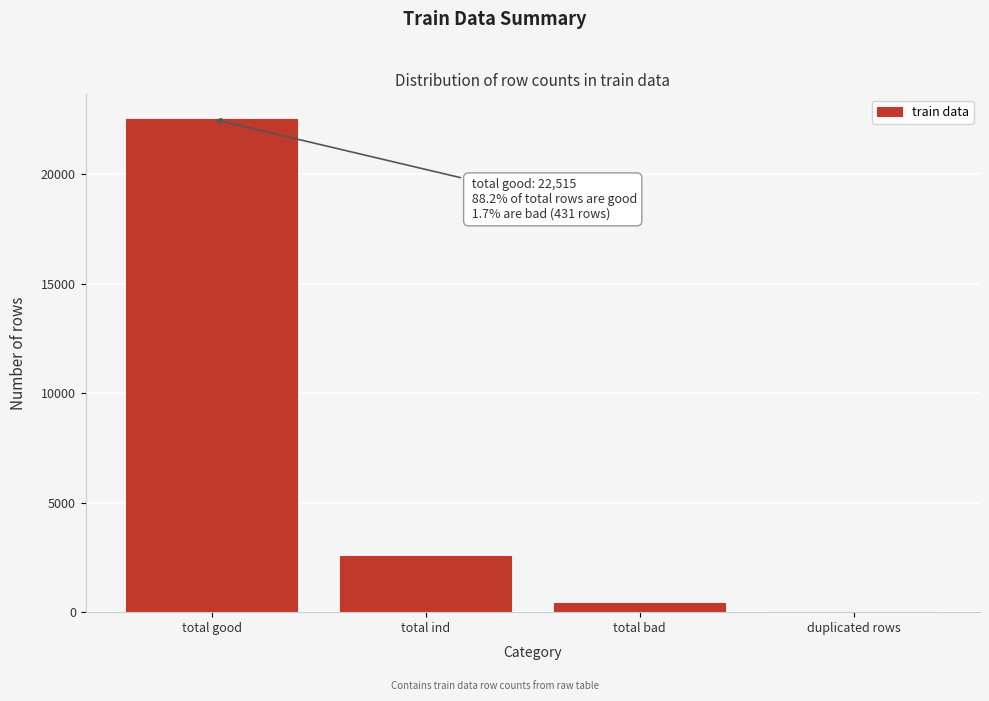

Reading right to left, list all the values displayed in this chart.

duplicated rows=0	total bad=431	total ind=2573	total good=22515